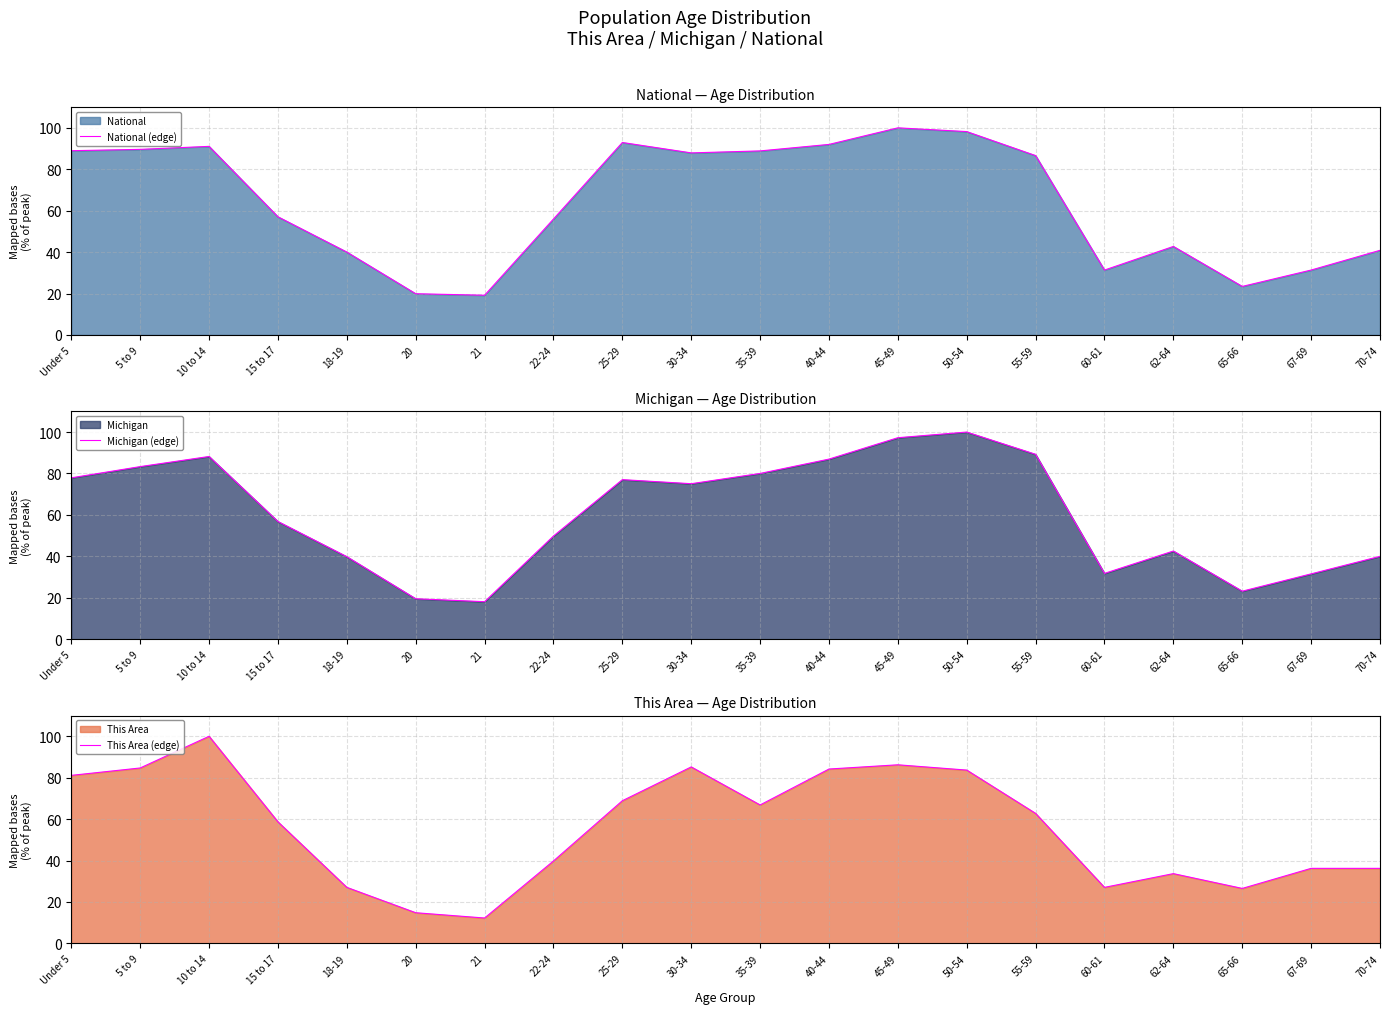

Does the chart have visible grid lines?

Yes